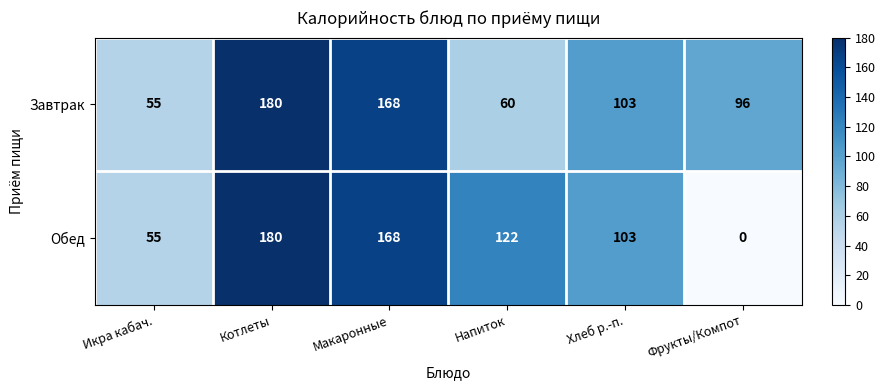

The Завтрак series shows 180 at Котлеты. True or false?

True